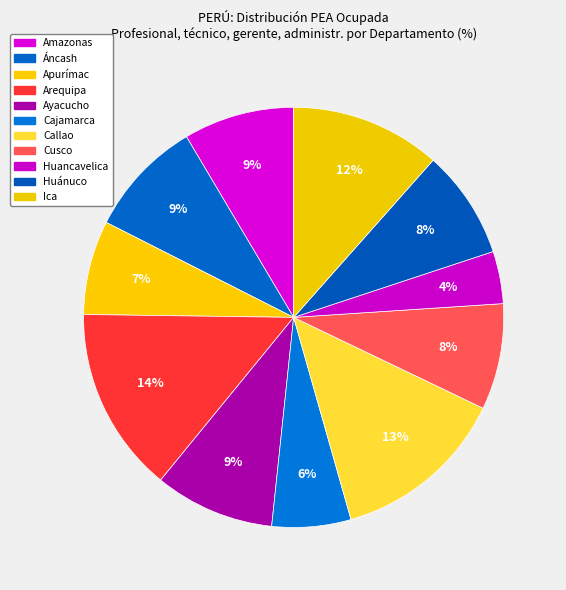

What is the change in value from Apurímac to Huánuco?

+1.2